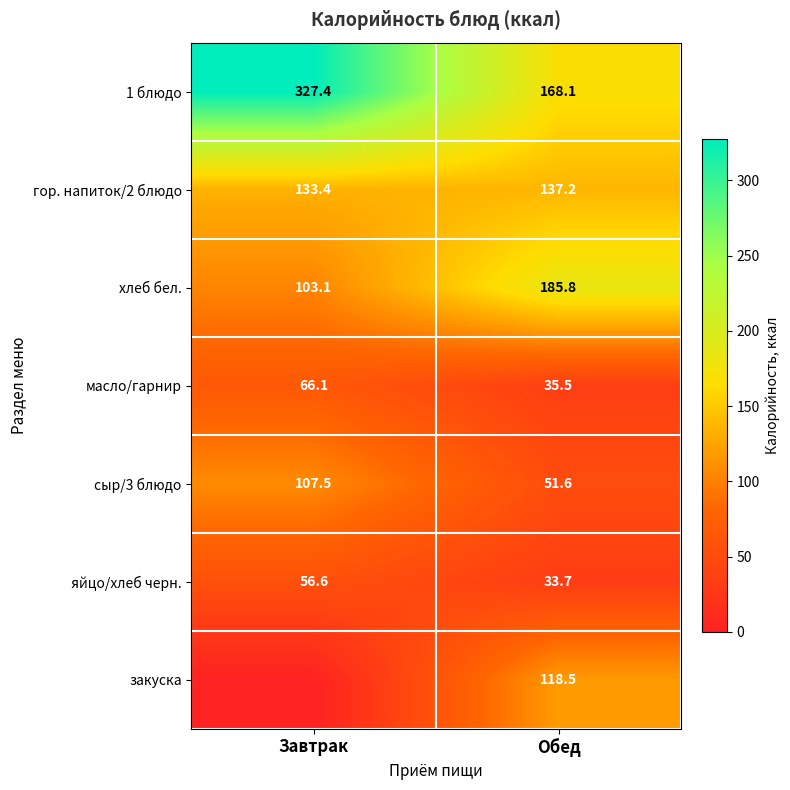

What is the spread (max minus min) of values at Обед?

152.1